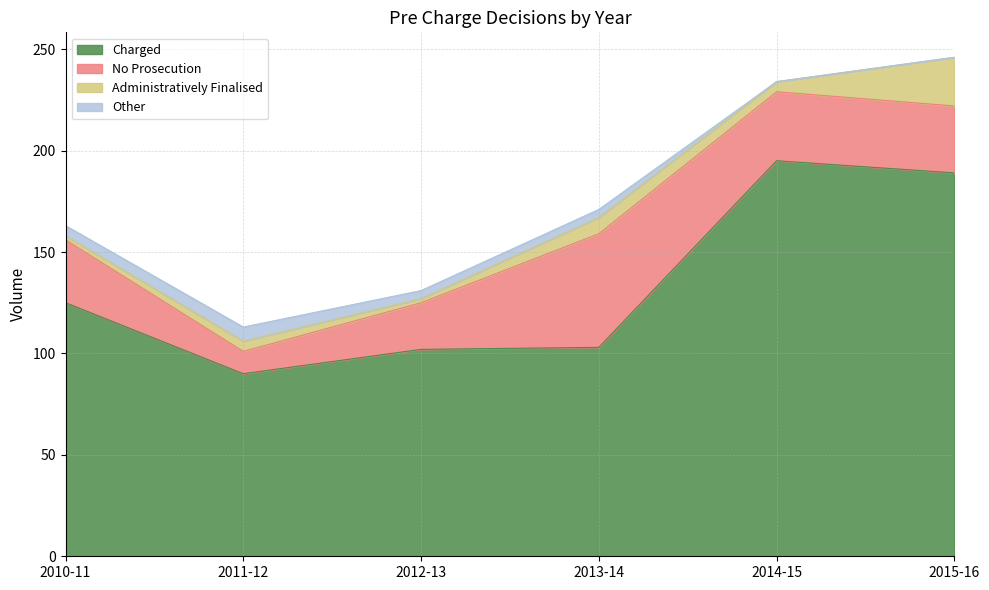

Rank the series by their maximum value, from lowest to highest.

Other, Administratively Finalised, No Prosecution, Charged